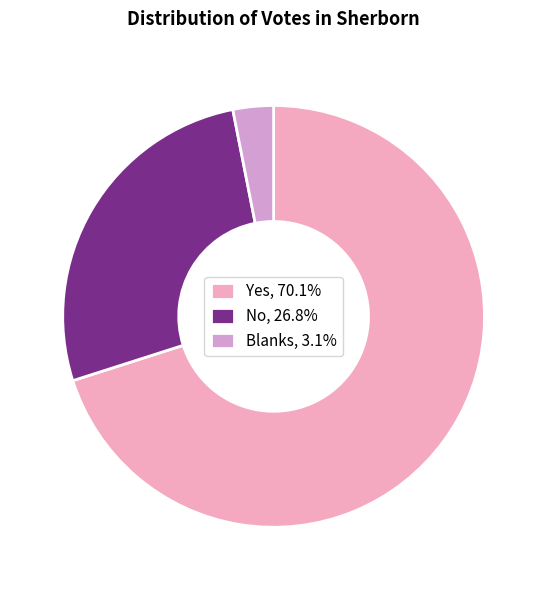

Which category accounts for the majority?

Yes